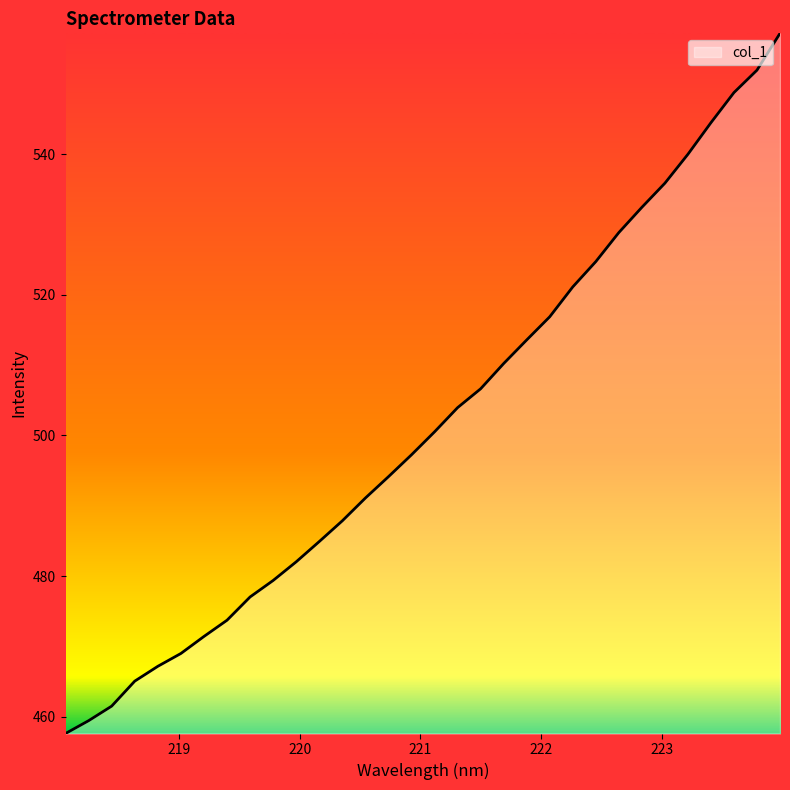

What is the smallest value displayed?

457.6